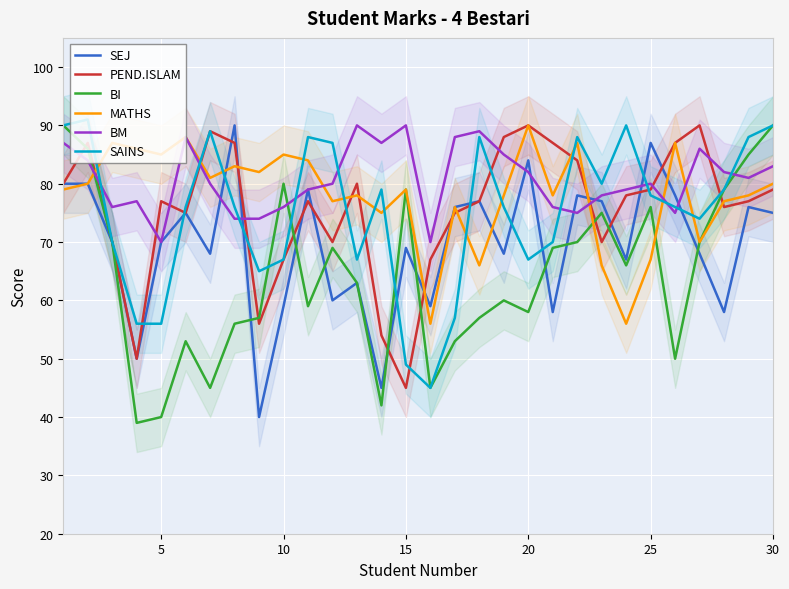

Is it true that SEJ equals 21 at 20?

False